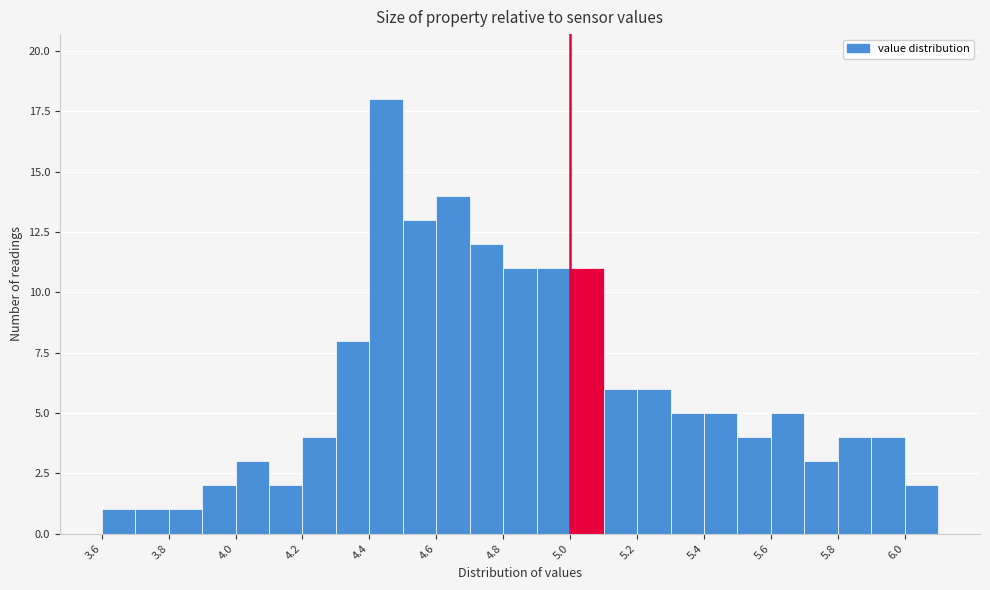

Which range on the x-axis has the tallest bar?

4.4 to 4.5